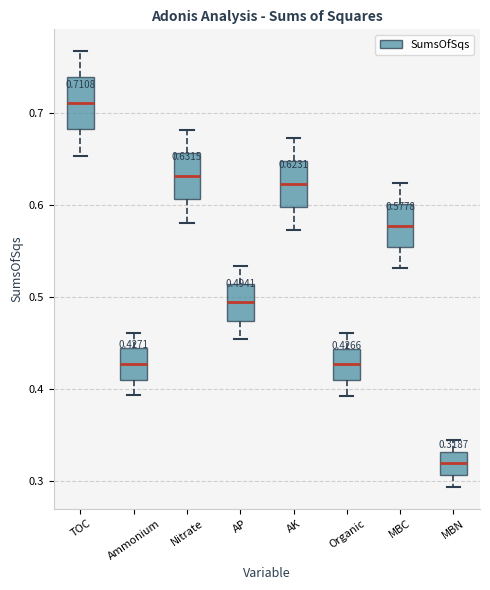

Which box has the lowest median line?

MBN